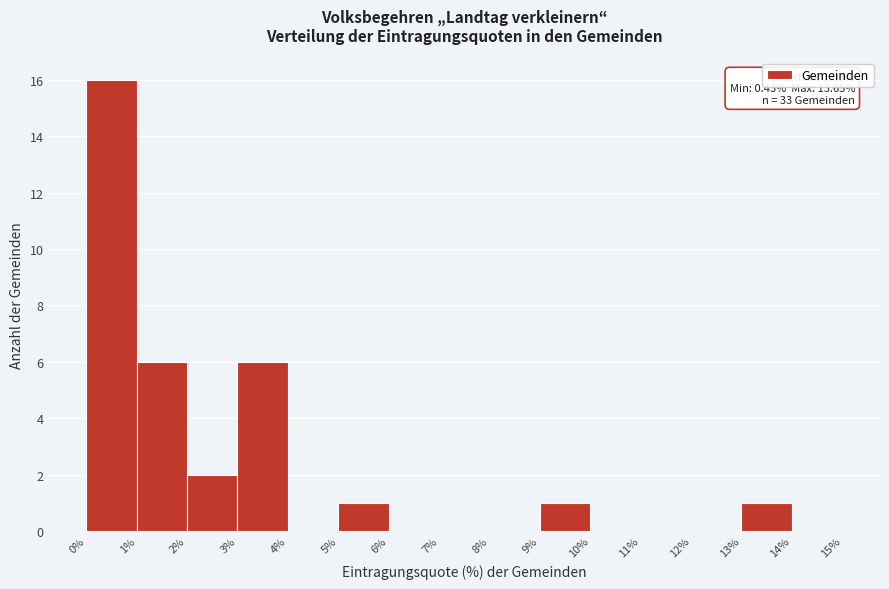

Over which range of the x-axis is the bar tallest?

0% to 1%